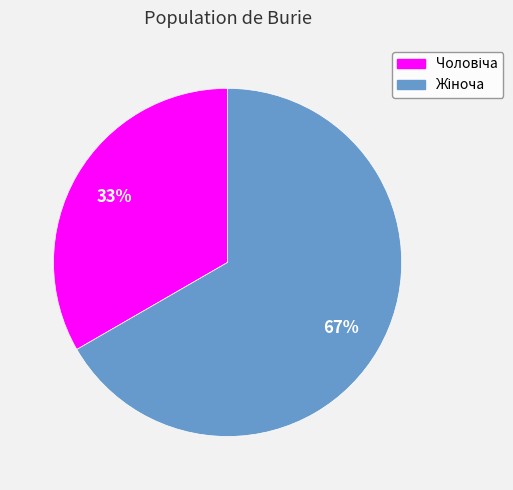

Is there any slice that represents more than half of the pie?

Yes